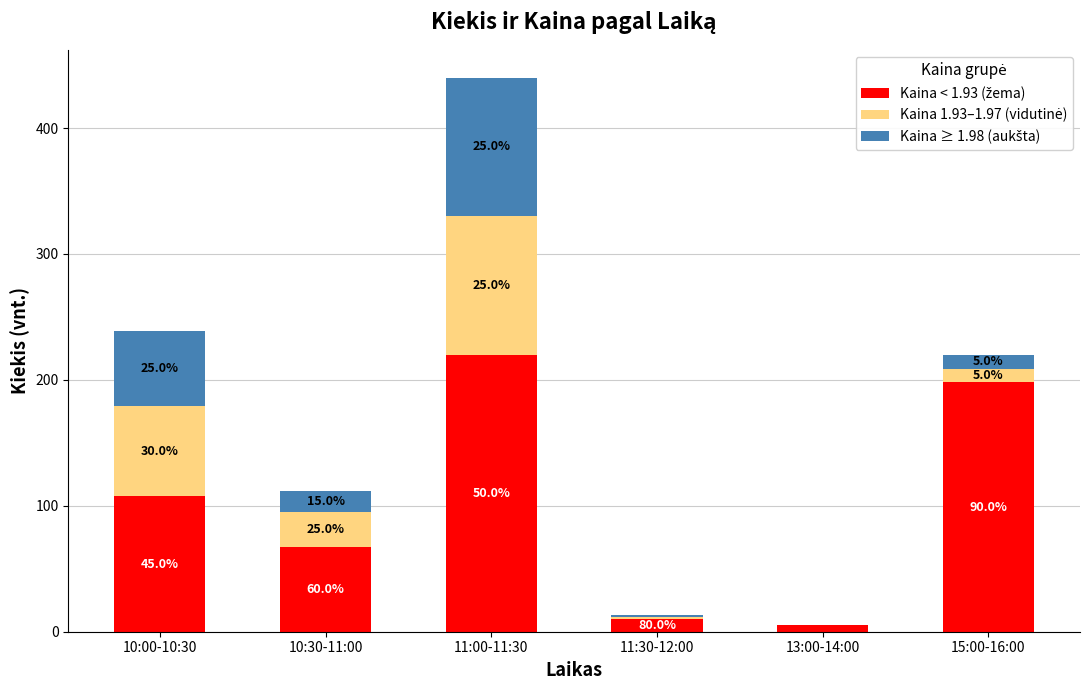

Are the bars grouped side by side (vs. stacked)?

No